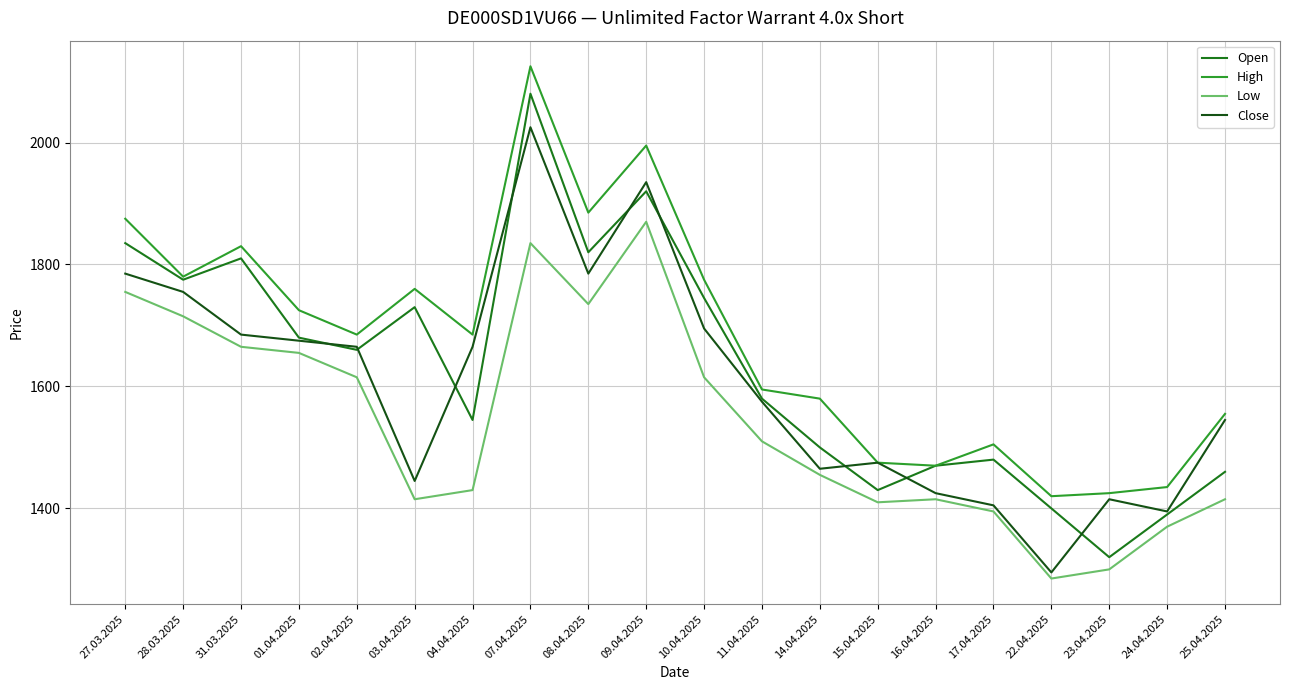

At which label does Close first exceed 1665?

27.03.2025